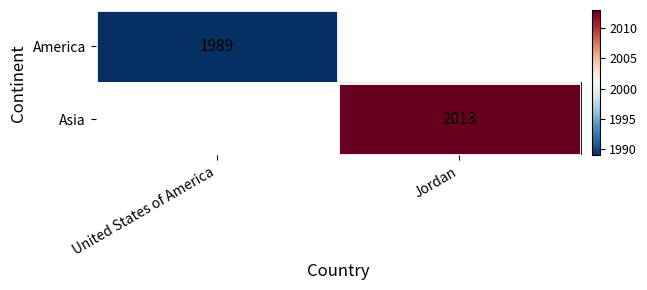

Which category has the lowest value across all series?

United States of America